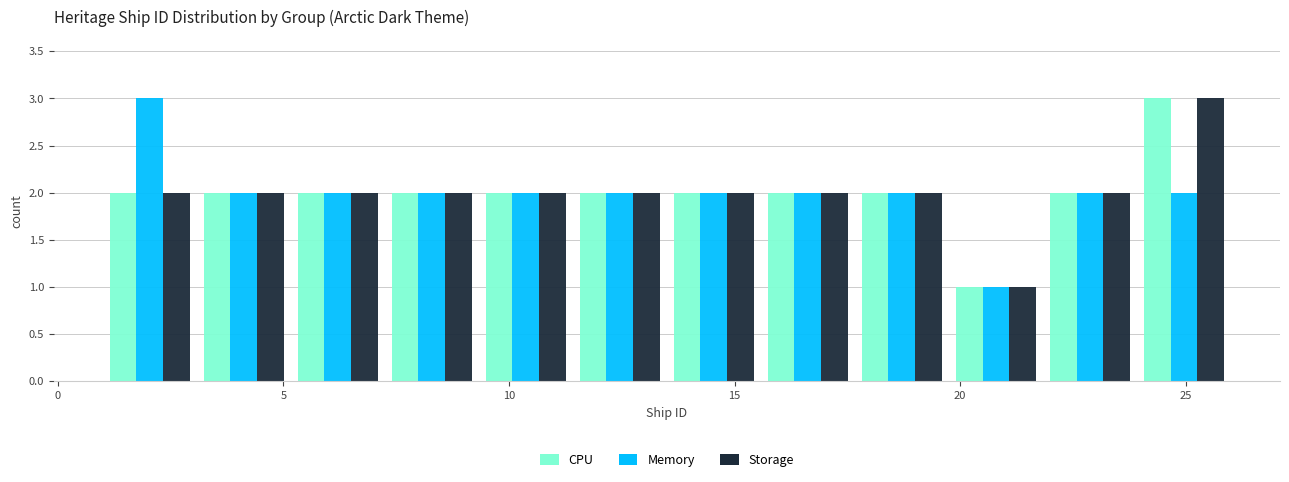

In the Memory series, which range on the x-axis has the tallest bar?

1.0 to 3.0